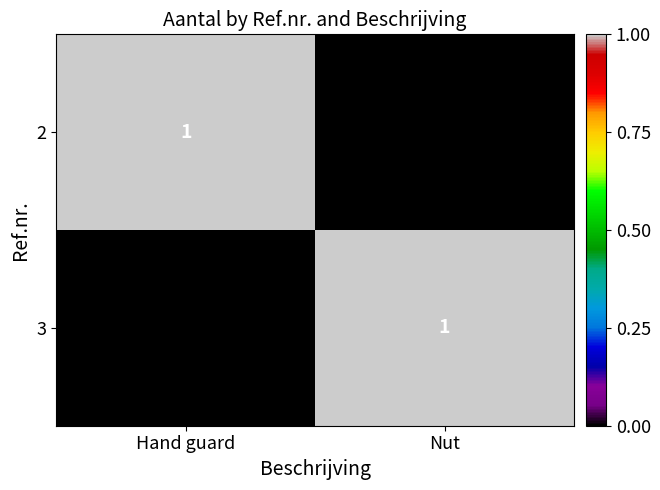

At which label is 3 closest to 0?

Hand guard